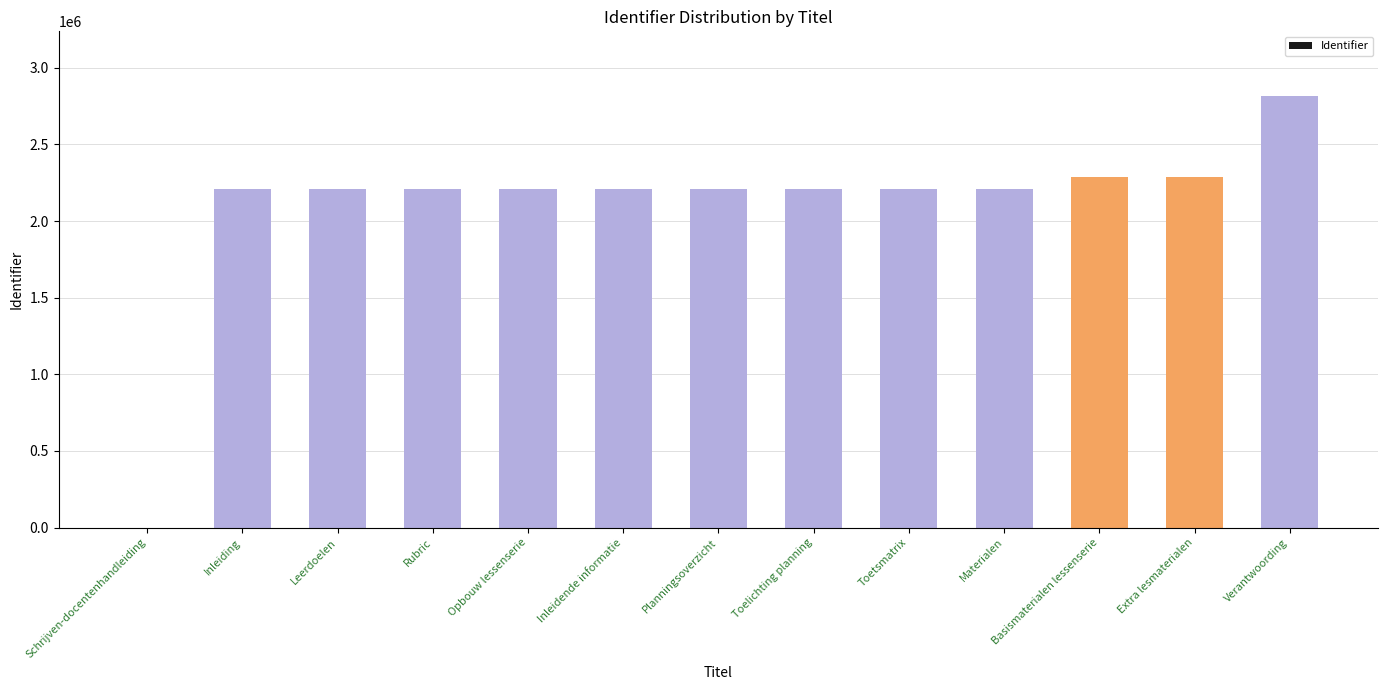

Read the value at Inleiding.

2206853